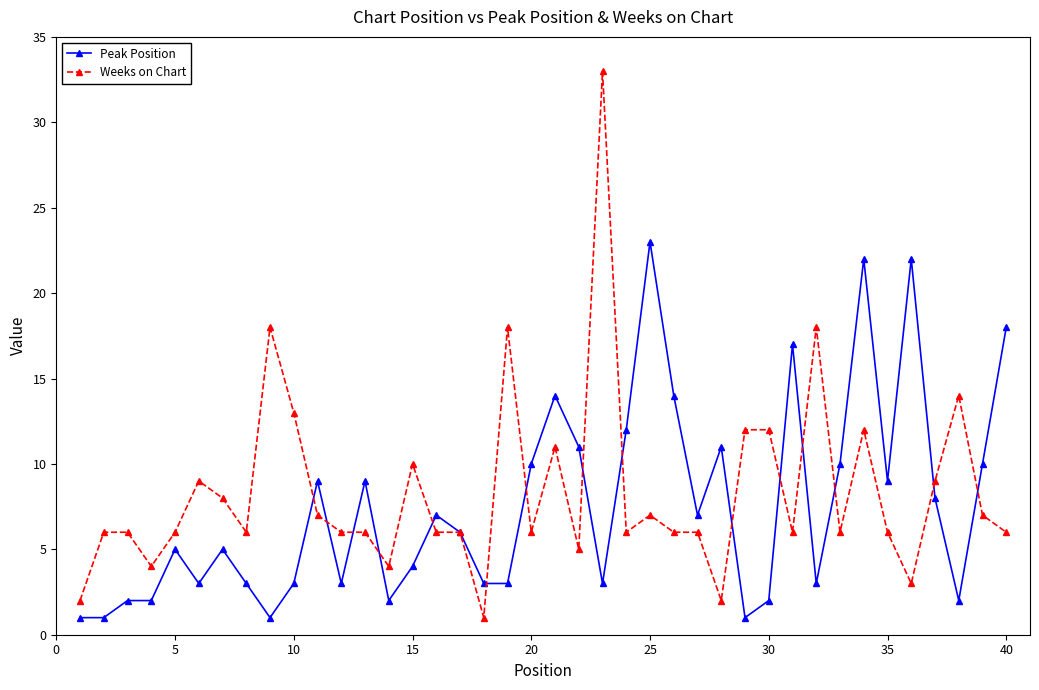

Which series has the widest spread of values?

Weeks on Chart